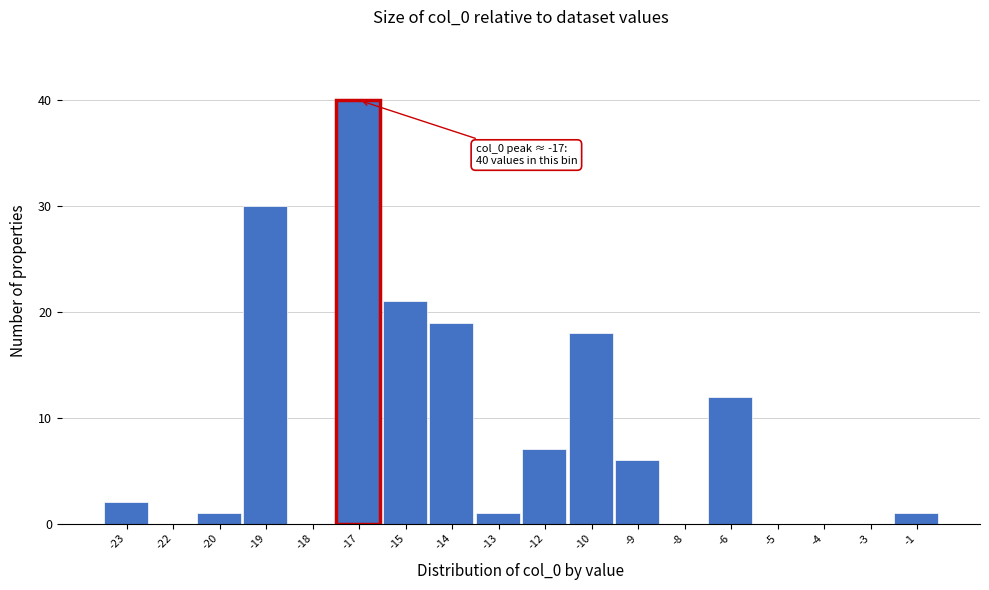

Reading left to right, extract all data points from this chart.

-23=2	-22=0	-20=1	-19=30	-18=0	-17=40	-15=21	-14=19	-13=1	-12=7	-10=18	-9=6	-8=0	-6=12	-5=0	-4=0	-3=0	-1=1